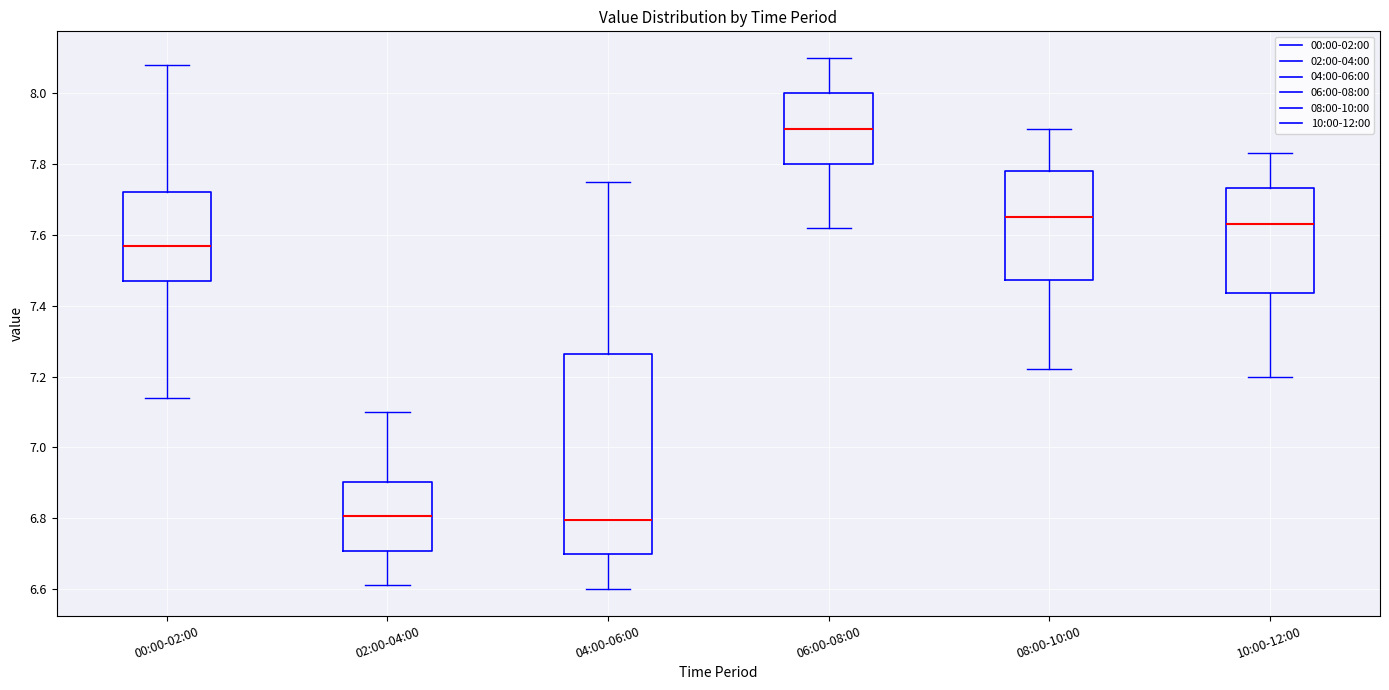

Which box is the tallest, from its lower edge to its upper edge?

04:00-06:00